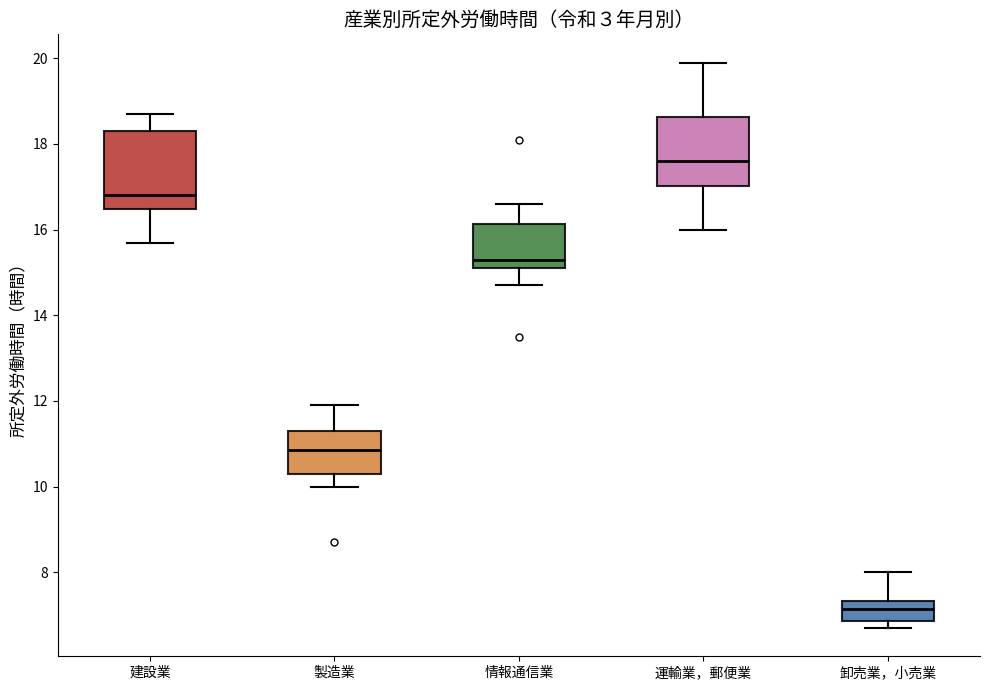

Which box is the tallest, from its lower edge to its upper edge?

建設業